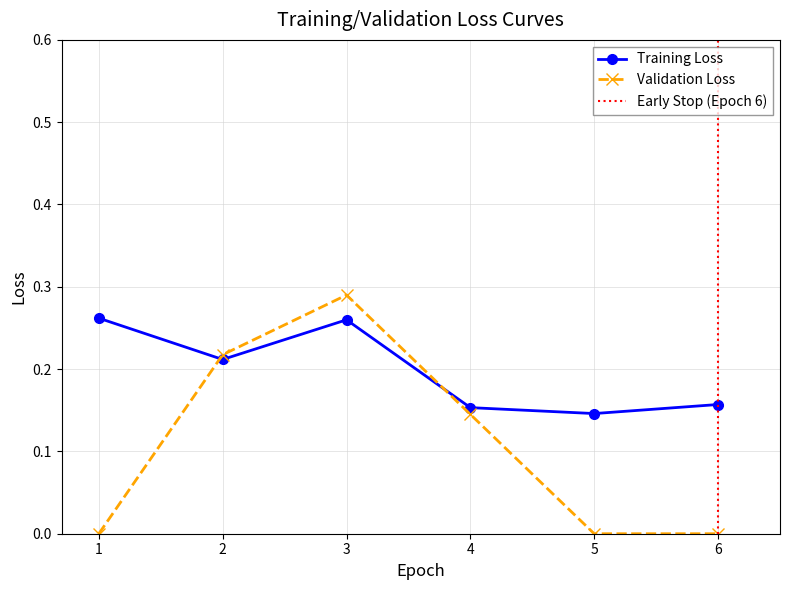

What is the change in value from 2 to 5?

-0.1